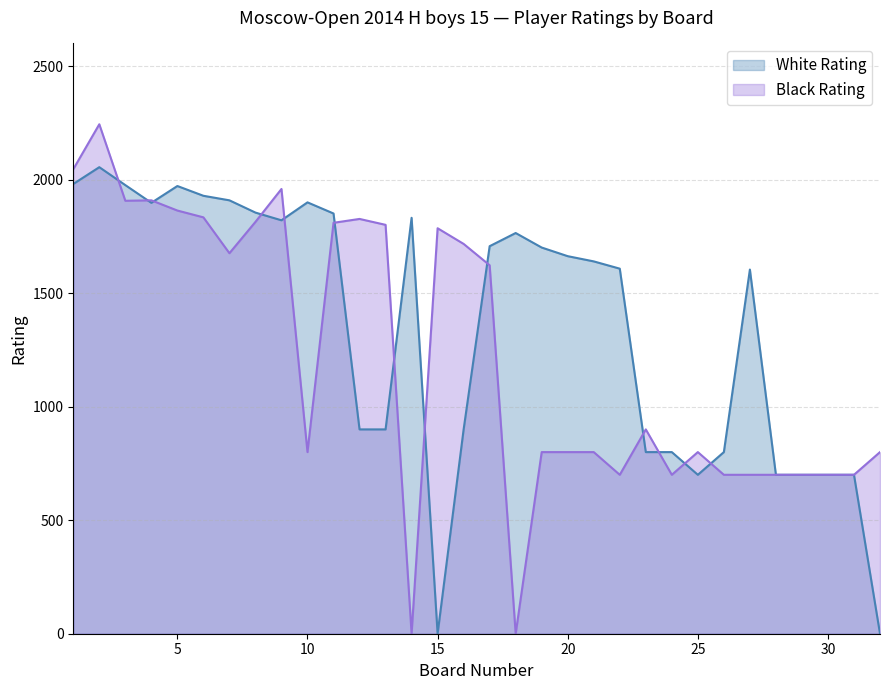

What is the maximum value for Black Rating?

2244